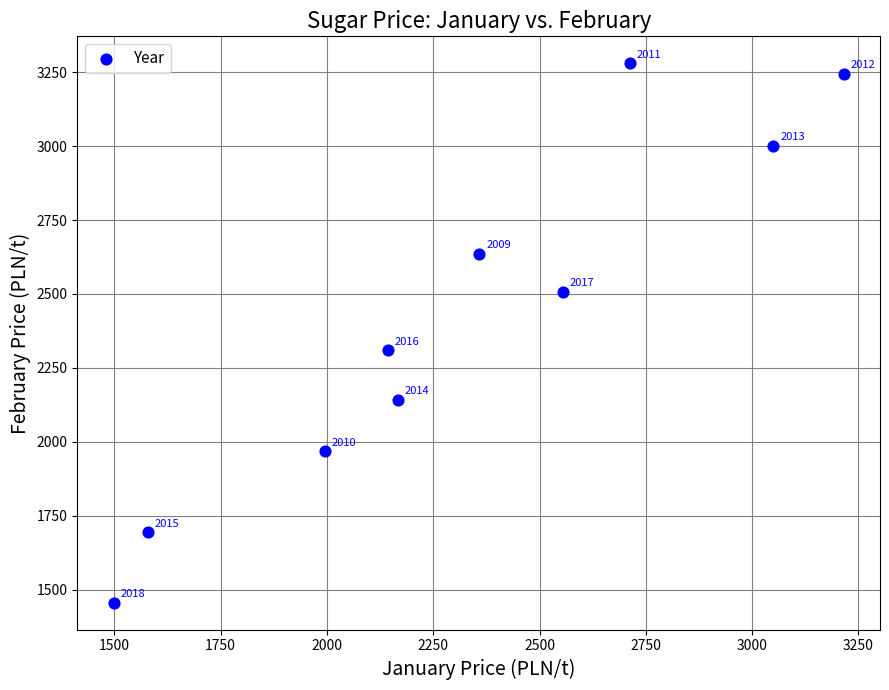

What is the average X value?

2327.3